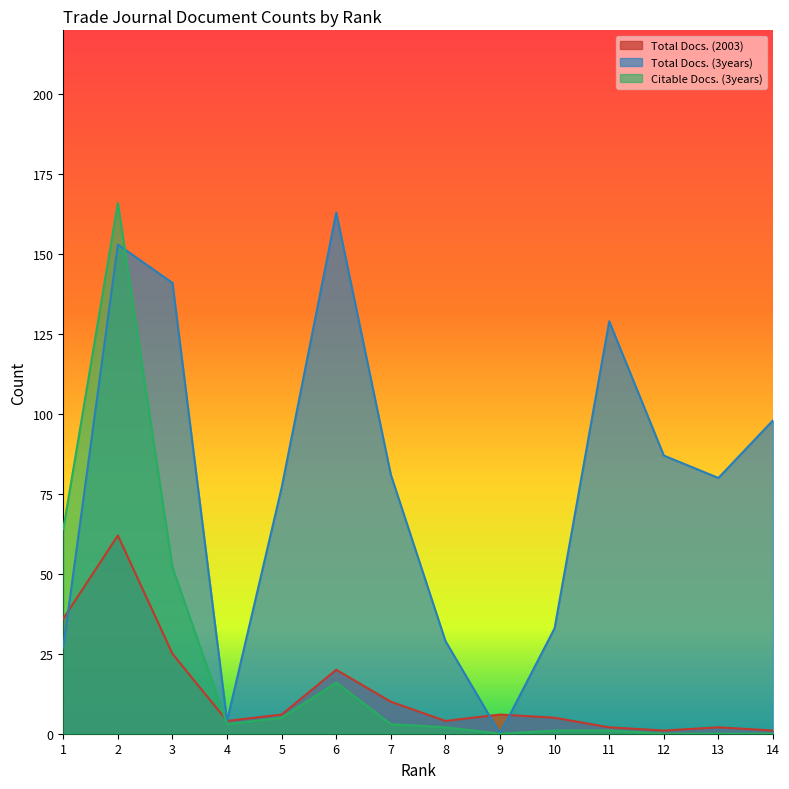

Reading right to left, transcribe all the data shown in this chart.

Total Docs. (2003): 14=1	13=2	12=1	11=2	10=5	9=6	8=4	7=10	6=20	5=6	4=4	3=25	2=62	1=36
Total Docs. (3years): 14=98	13=80	12=87	11=129	10=33	9=0	8=29	7=81	6=163	5=77	4=4	3=141	2=153	1=27
Citable Docs. (3years): 14=0	13=0	12=0	11=1	10=1	9=0	8=2	7=3	6=16	5=5	4=3	3=52	2=166	1=64